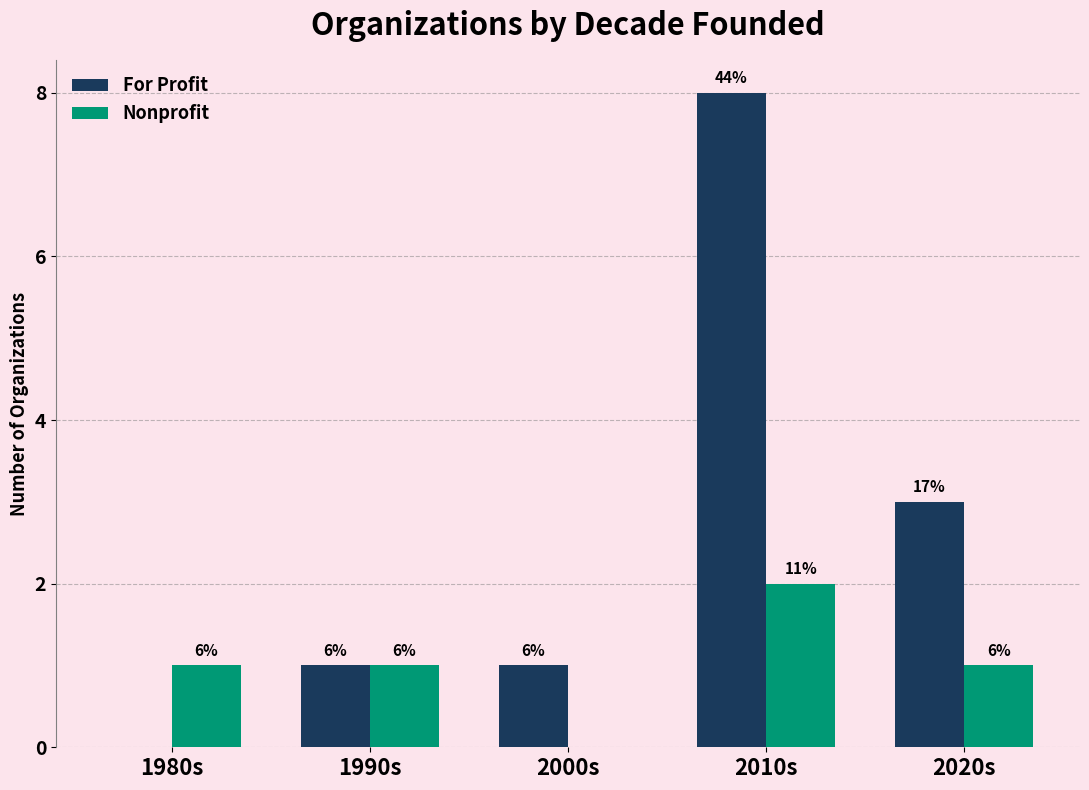

Does the chart contain stacked bars?

No